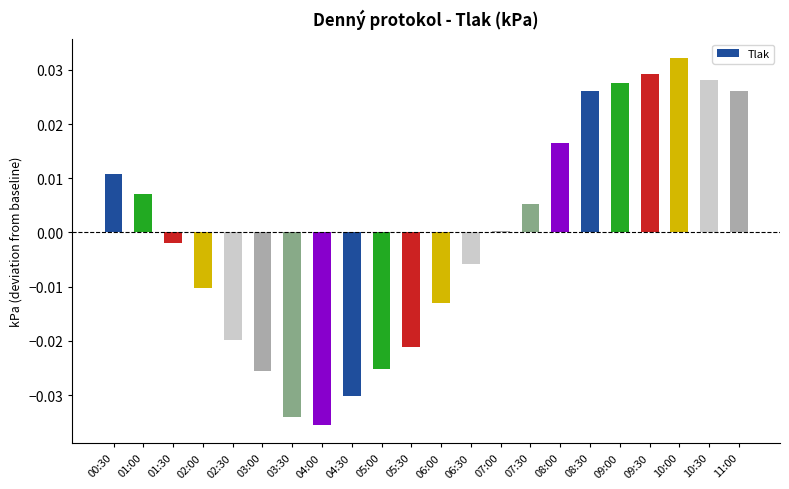

At which category does the chart reach its peak across all series?

10:00